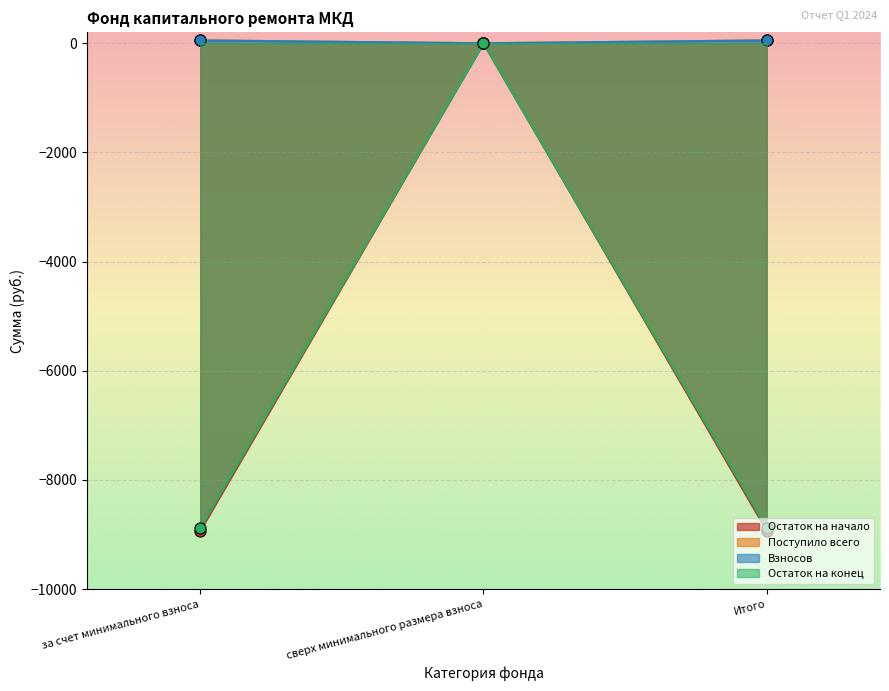

At how many categories does at least one series exceed -4521?

3